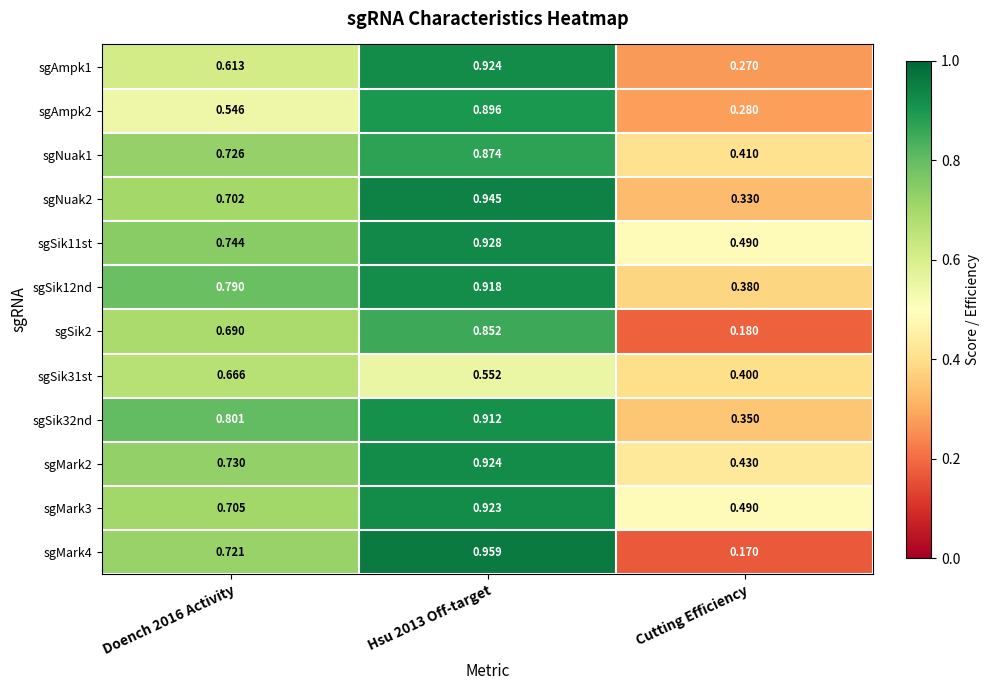

At which category does the chart reach its minimum across all series?

Cutting Efficiency